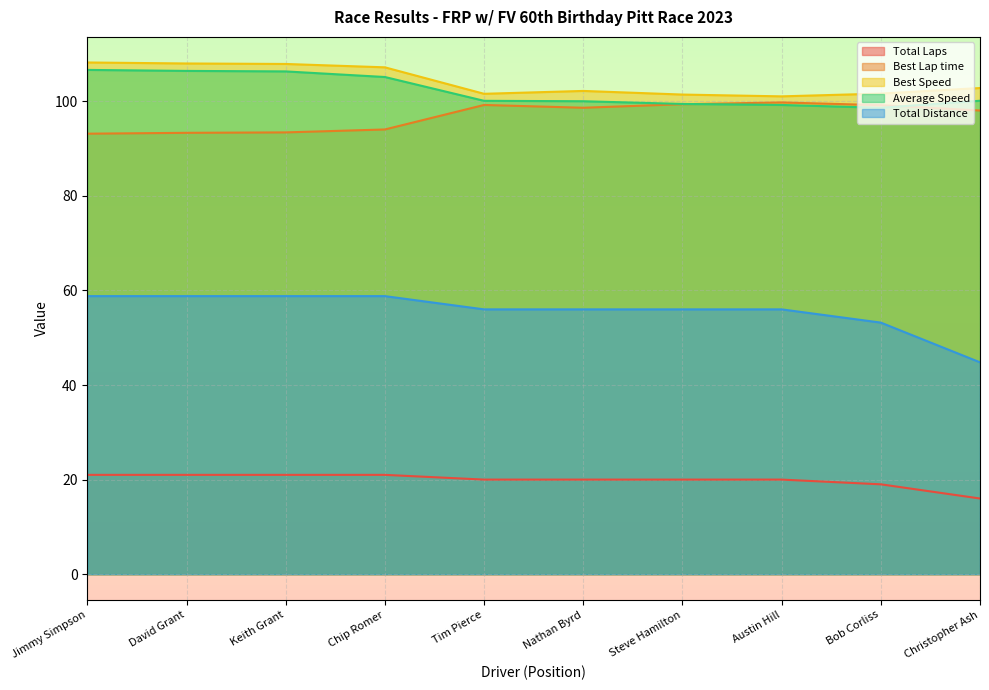

At which label does Total Distance first exceed 56?

Jimmy Simpson